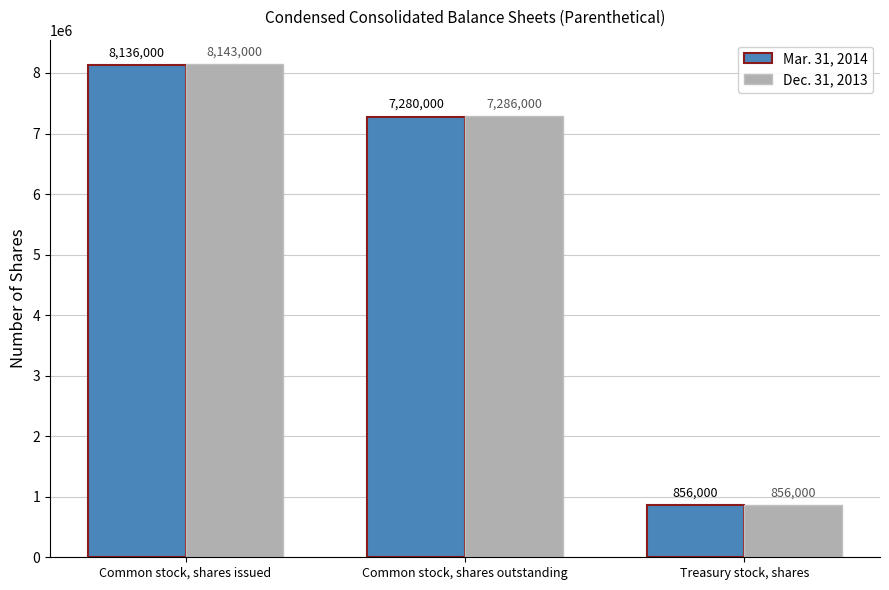

What is the total value across all series at Common stock, shares issued?

16279000